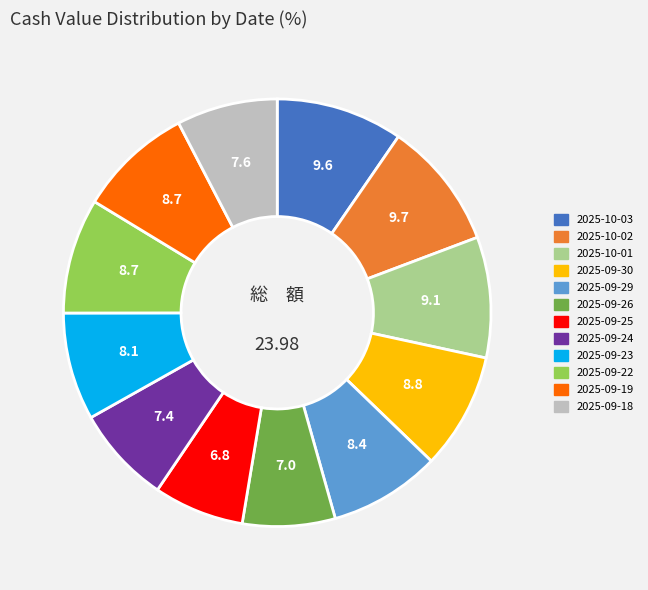

Combined, do 2025-09-18 and 2025-10-01 account for over 50%?

No